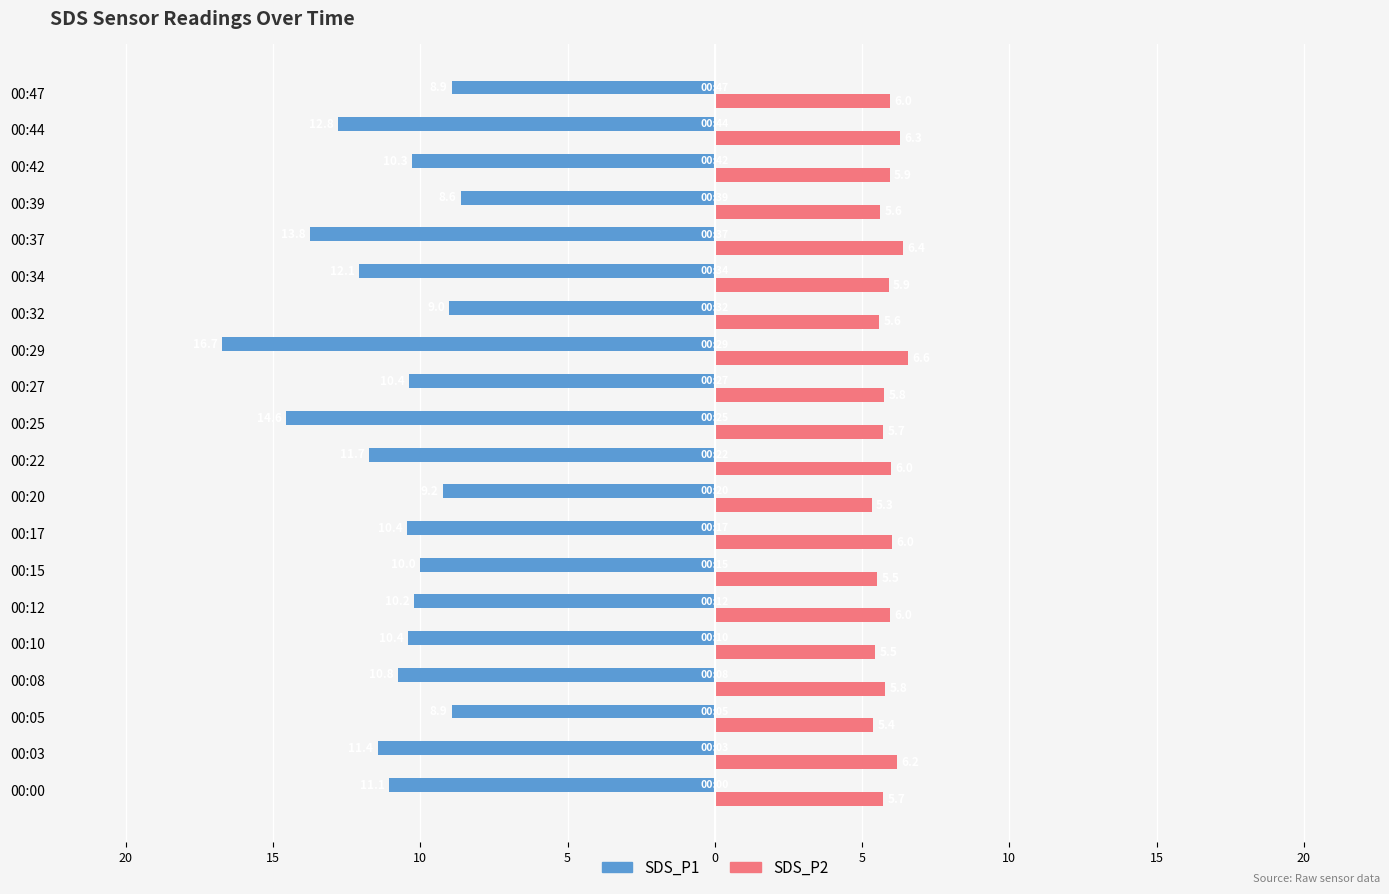

Reading right to left, what are all the values shown in this chart?

SDS_P1: -8.9	-12.8	-10.3	-8.6	-13.8	-12.1	-9.0	-16.7	-10.4	-14.6	-11.7	-9.2	-10.4	-10.0	-10.2	-10.4	-10.8	-8.9	-11.4	-11.1
SDS_P2: 6.0	6.3	5.9	5.6	6.4	5.9	5.6	6.6	5.8	5.7	6.0	5.3	6.0	5.5	6.0	5.5	5.8	5.4	6.2	5.7